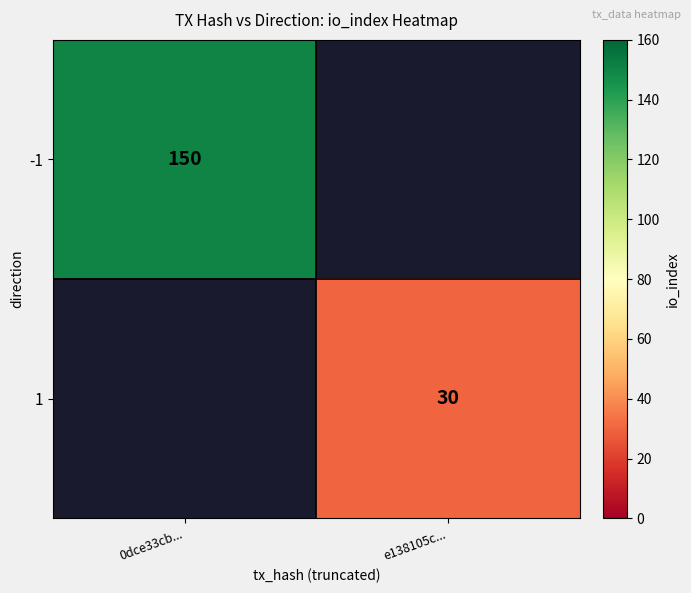

The -1 series shows 150 at 0dce33cb.... True or false?

True